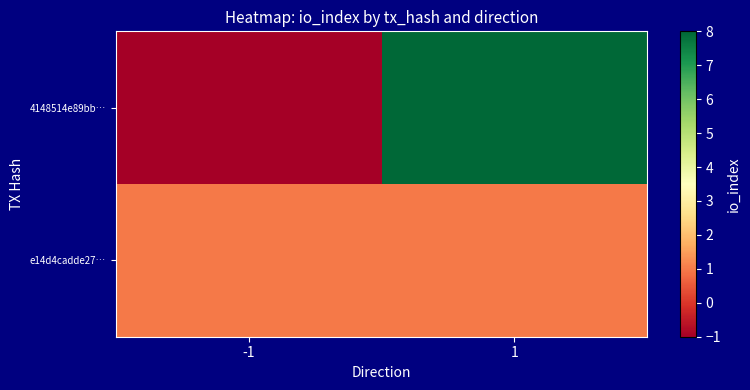

Between -1 and 1, which series saw the biggest shift?

4148514e89bb…